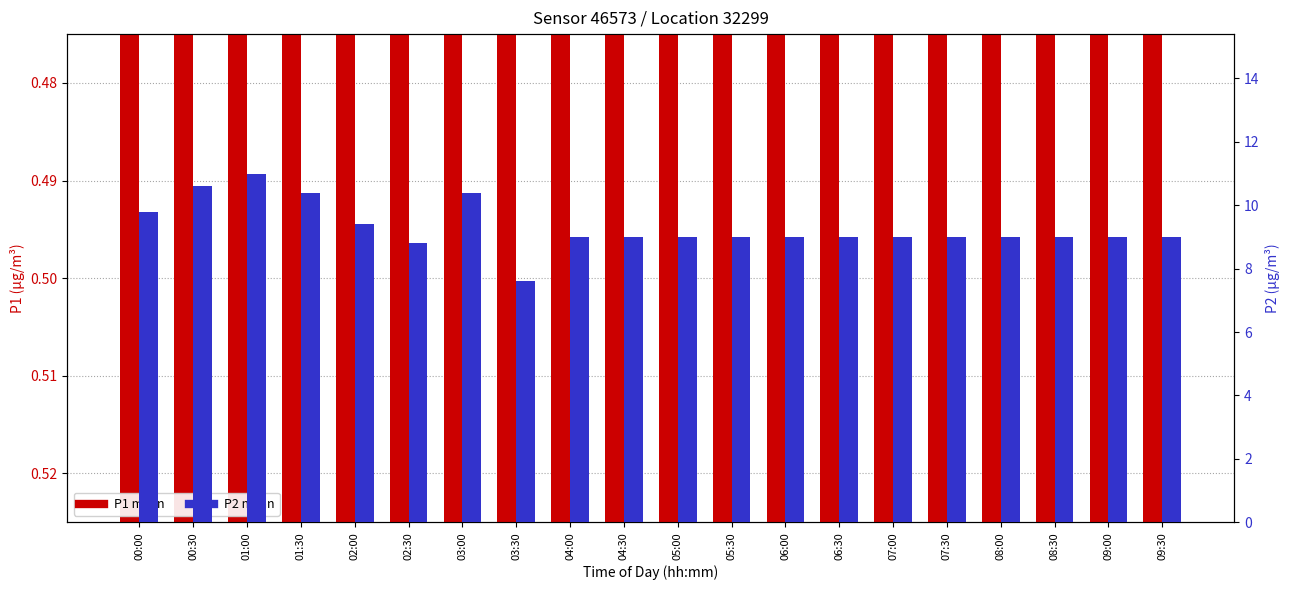

List the series in order of their overall mean, lowest first.

P1, P2